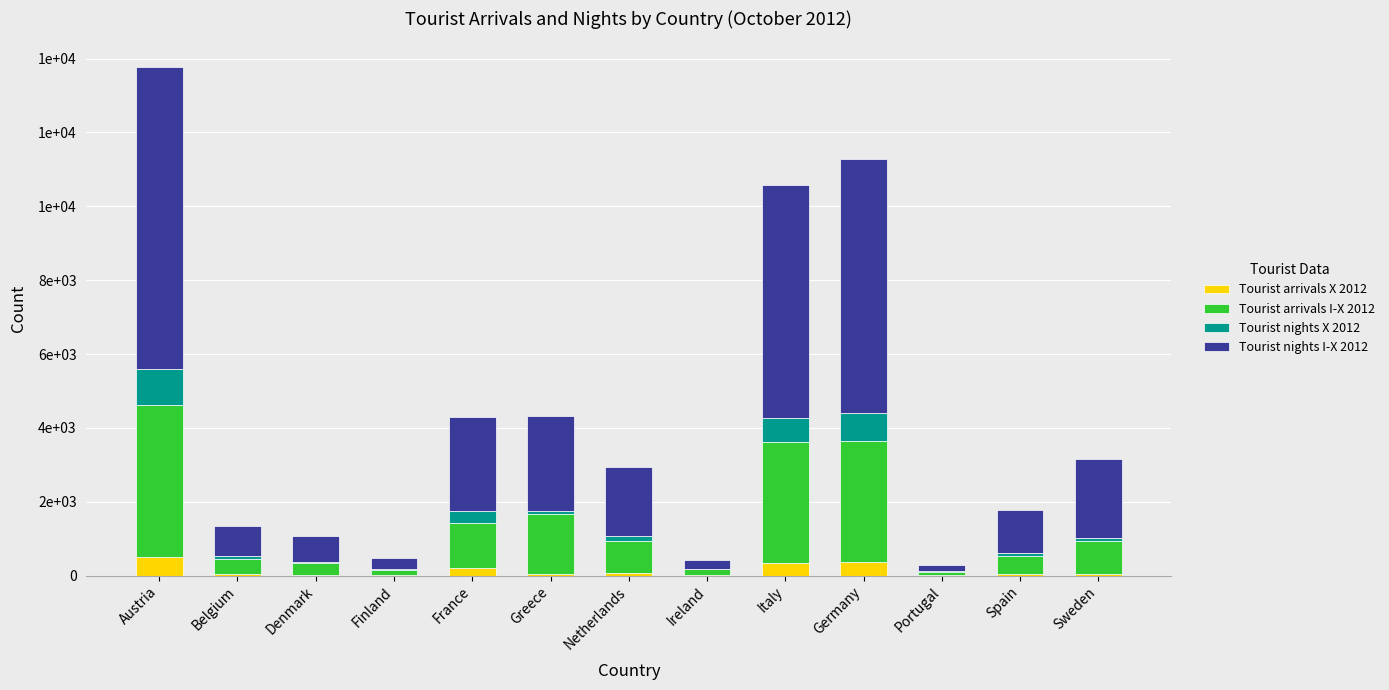

What position from the left is Austria?

1